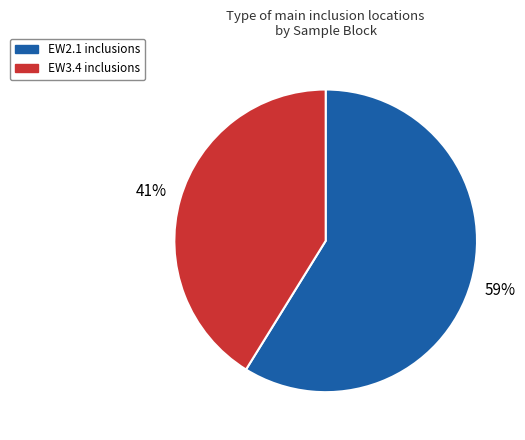

Does any single category account for the majority?

Yes